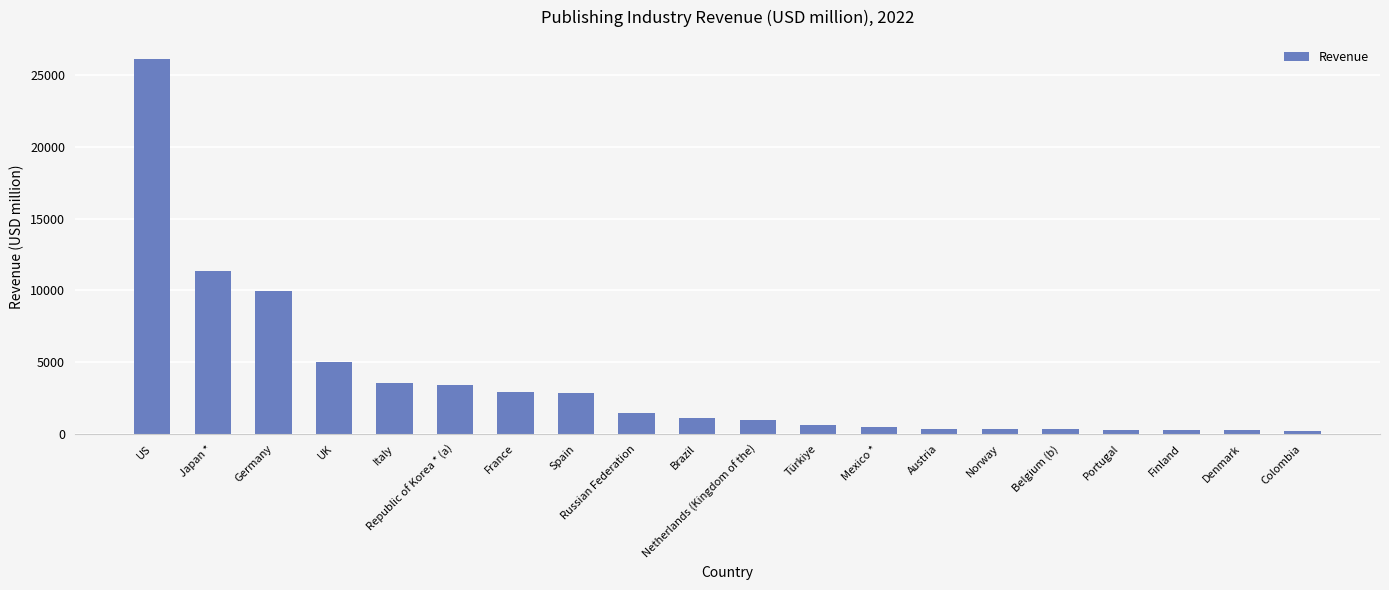

The value at UK is 5024. True or false?

True